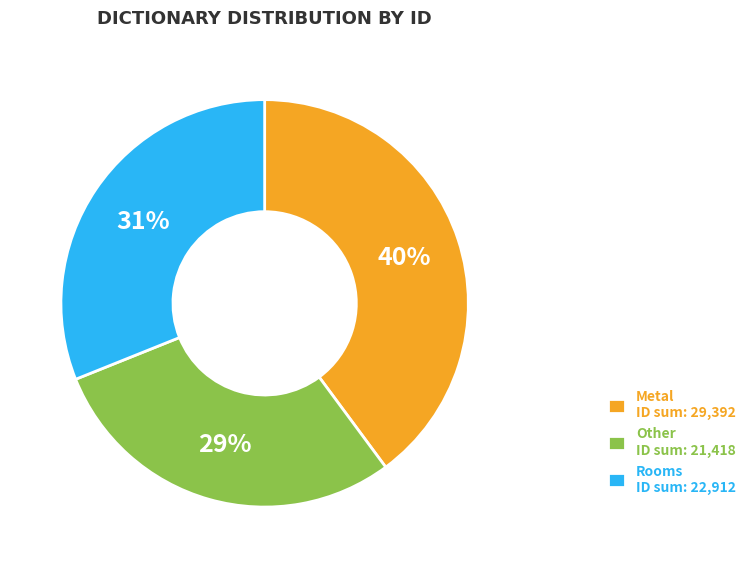

To the nearest percent, what is the difference between the largest and smallest slice percentages?

11%